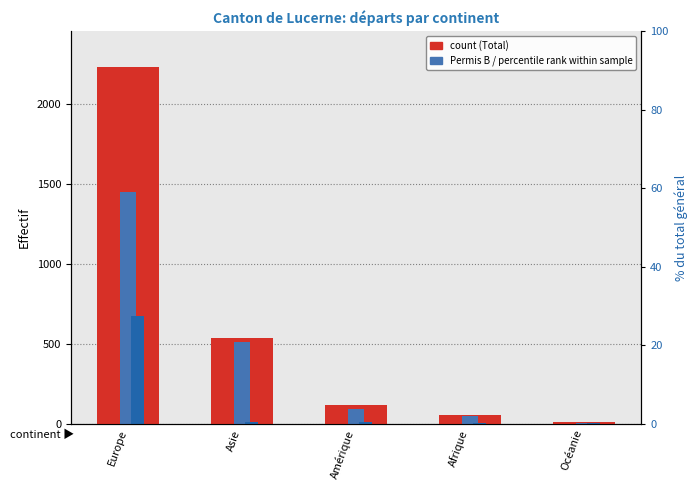

What is the difference between the highest and lowest values at Afrique?

50